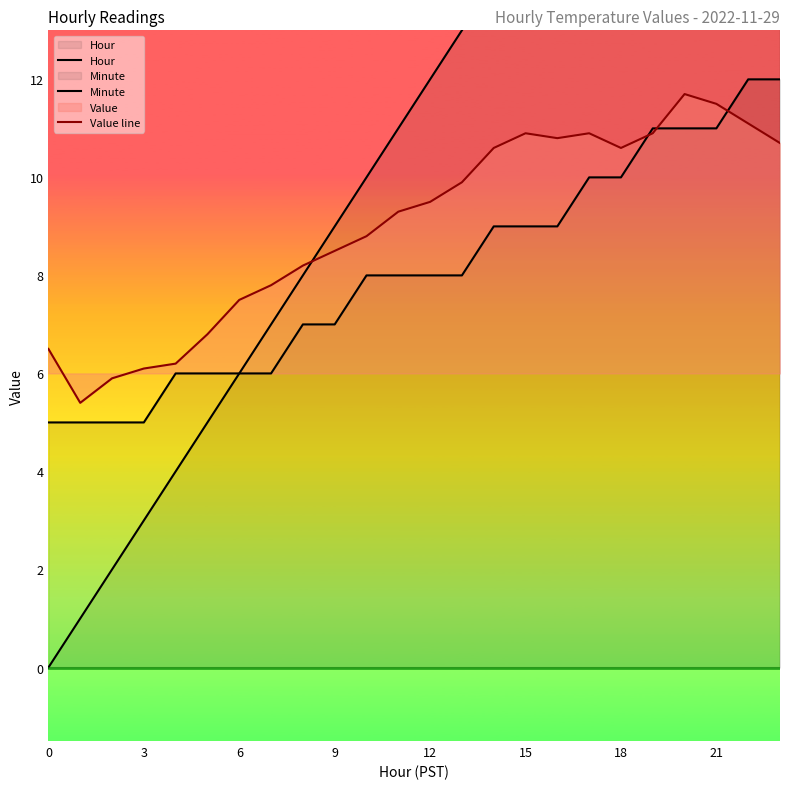

What is the average value of the Hour series?

11.5